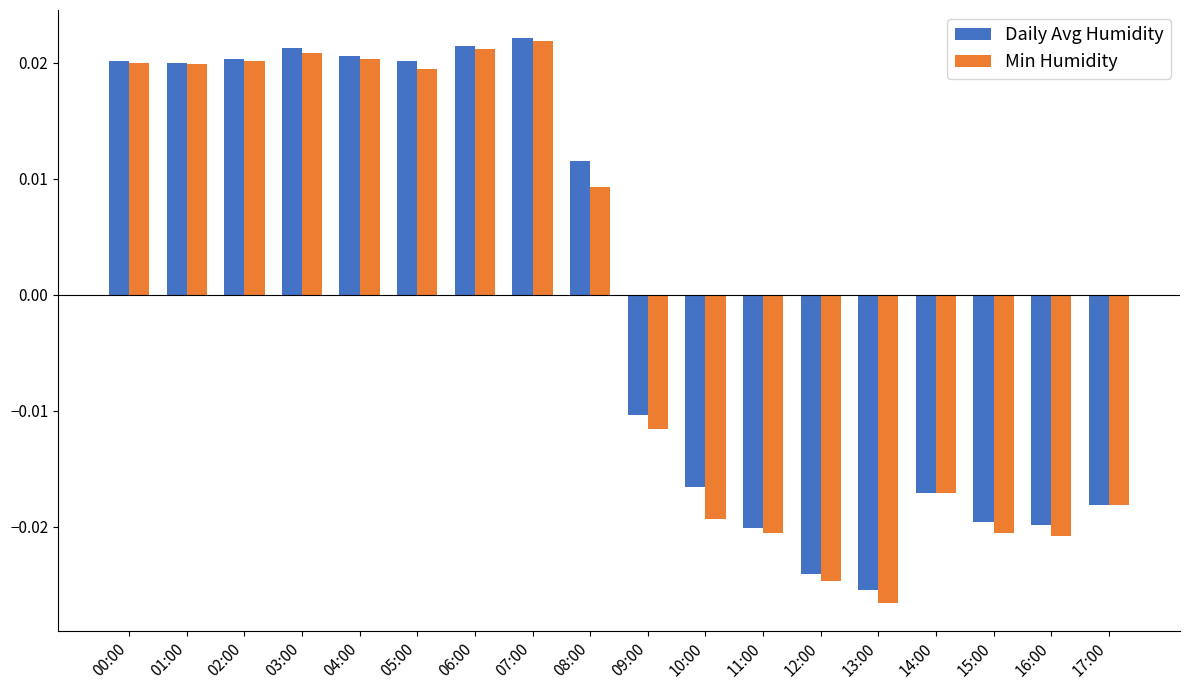

At how many categories does at least one series exceed 0?

9